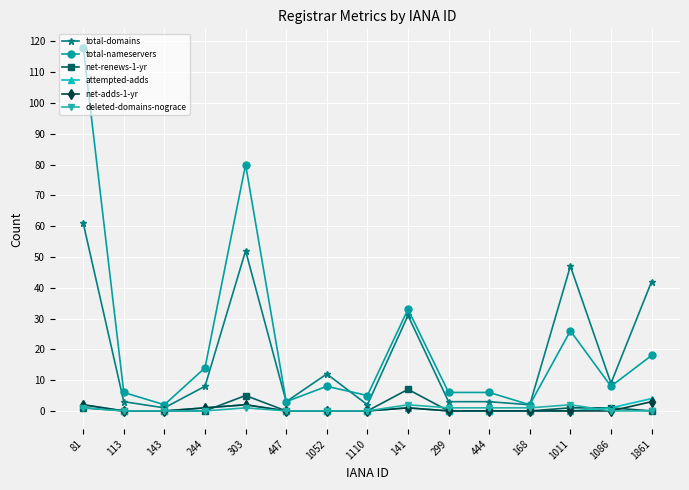

Reading left to right, list all the values displayed in this chart.

total-domains: 61	3	1	8	52	3	12	2	31	3	3	2	47	9	42
total-nameservers: 118	6	2	14	80	3	8	5	33	6	6	2	26	8	18
net-renews-1-yr: 1	0	0	0	5	0	0	0	7	0	0	0	1	1	0
attempted-adds: 2	0	0	1	2	0	0	0	1	0	0	0	0	1	4
net-adds-1-yr: 2	0	0	1	2	0	0	0	1	0	0	0	0	0	3
deleted-domains-nograce: 1	0	0	0	1	0	0	0	2	1	1	1	2	0	0